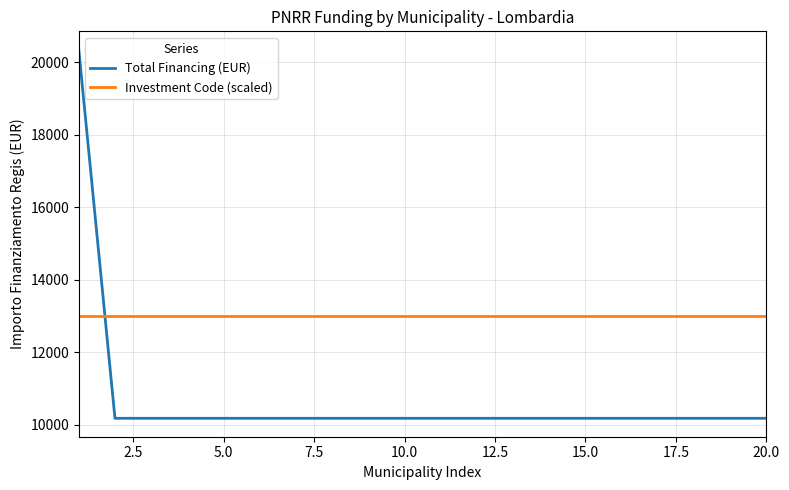

What is the smallest value displayed?

10172